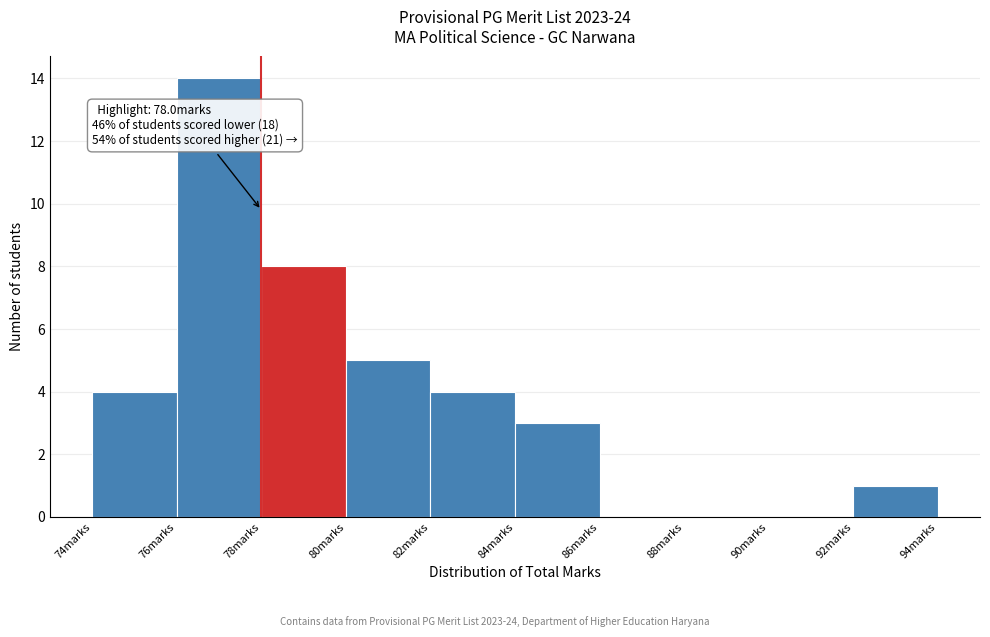

Which range on the x-axis has the tallest bar?

76 to 78